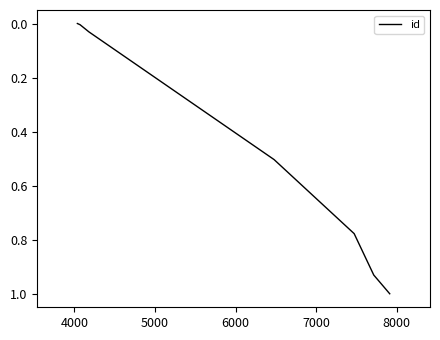

Does the chart have visible grid lines?

No